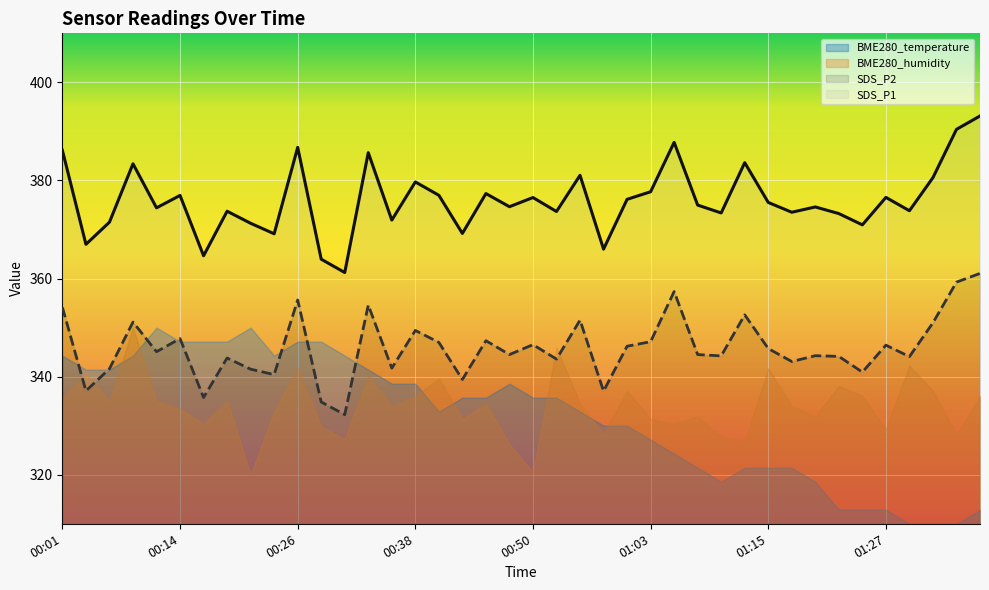

Between 00:58 and 00:31, which is larger?

00:58